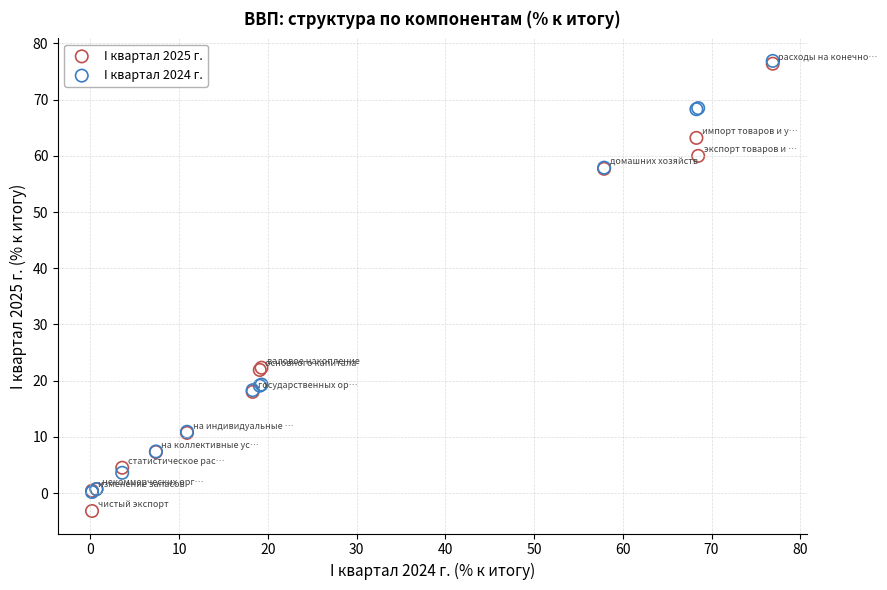

Which series has the largest Y range (max minus min)?

I квартал 2025 г.